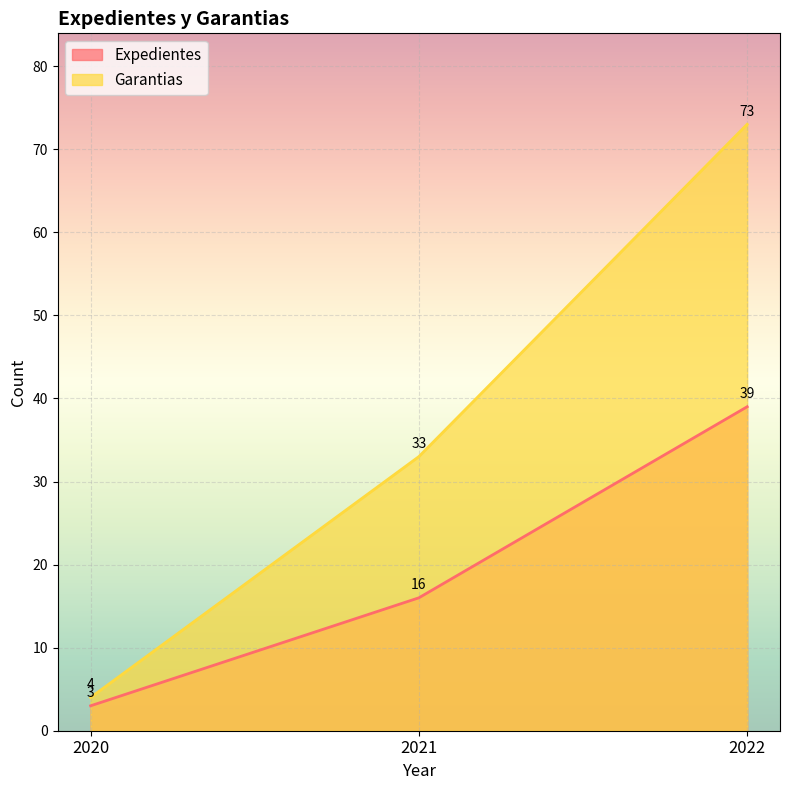

How many categories are shown in the chart?

3